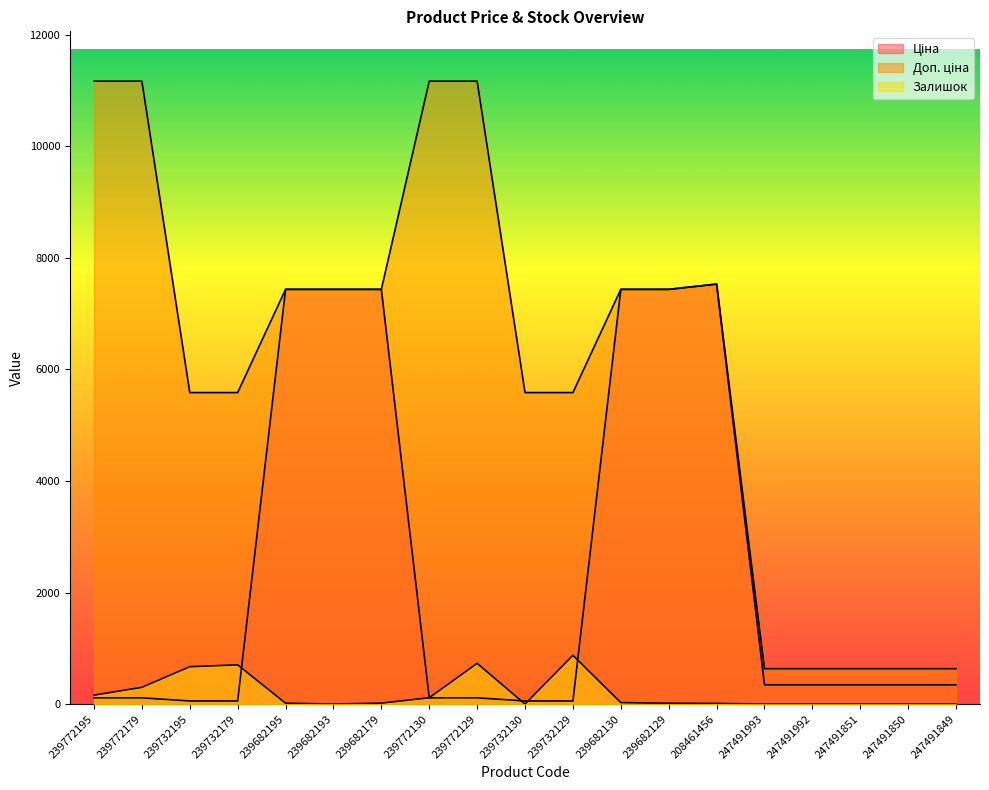

What position from the right is 239732179?

16